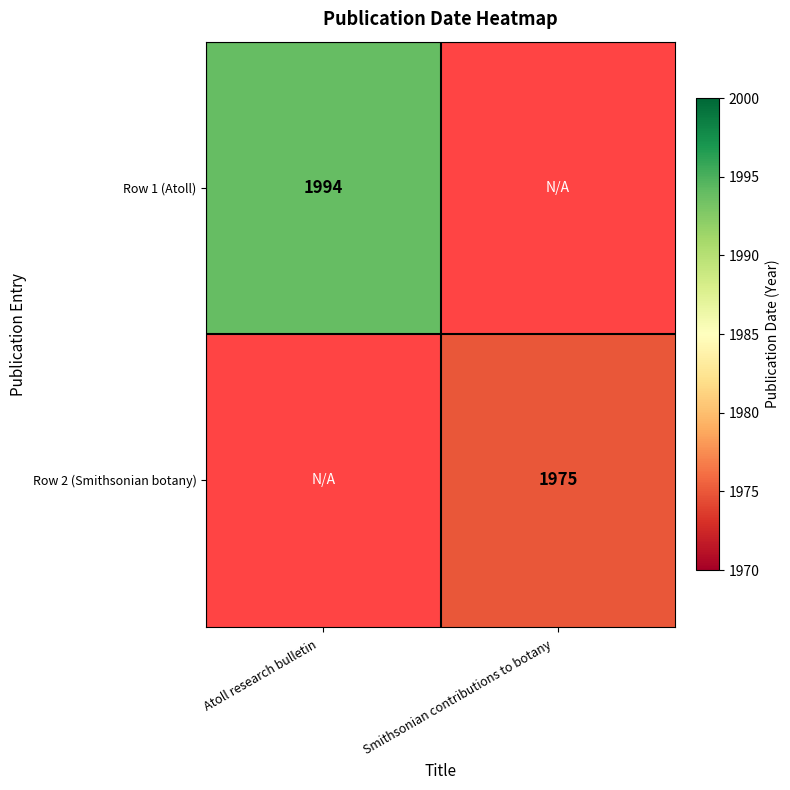

The value of Row 2 (Smithsonian botany) at Smithsonian contributions to botany   is 1975. True or false?

True